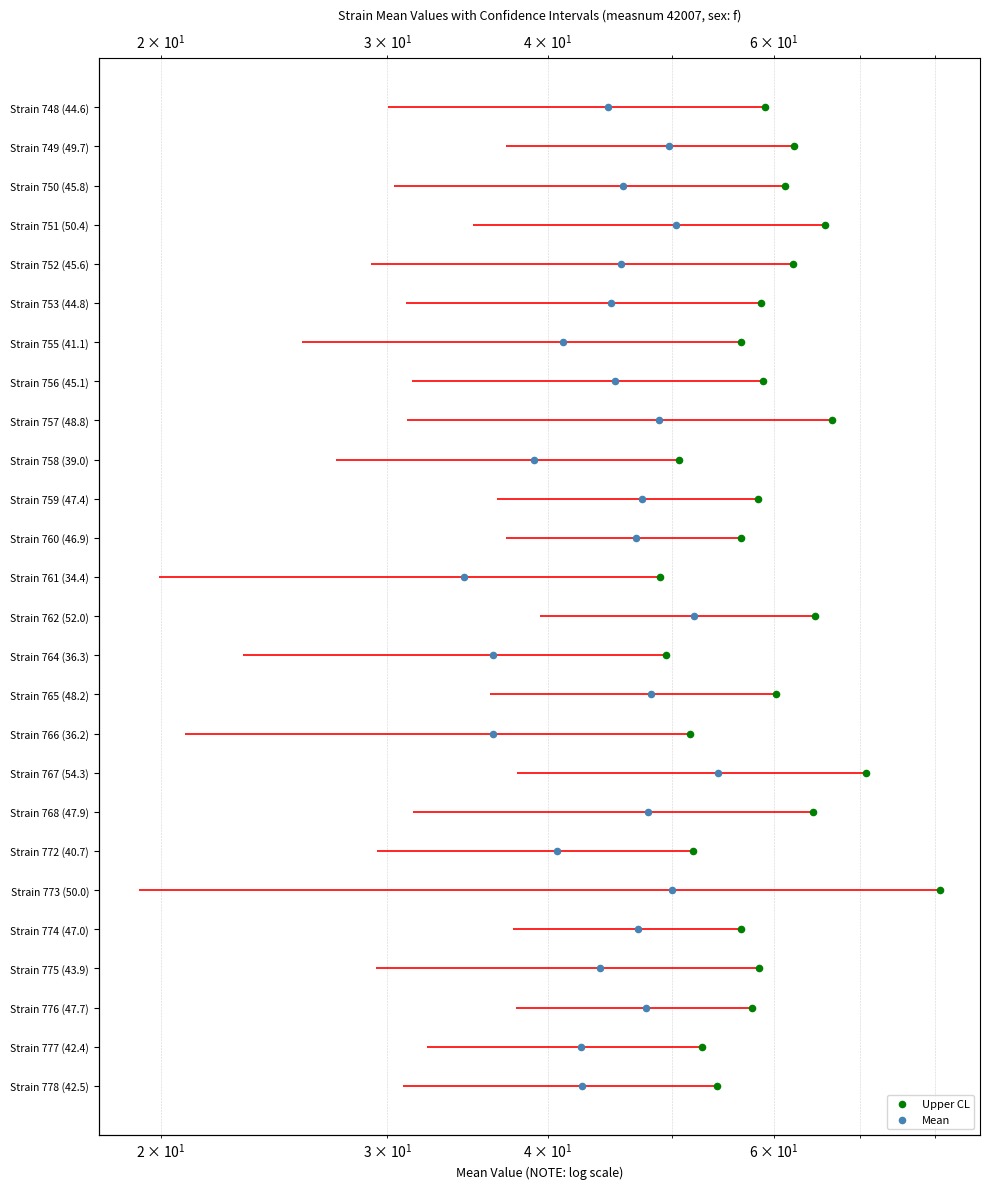

Which series reaches the maximum Y coordinate?

Upper CL